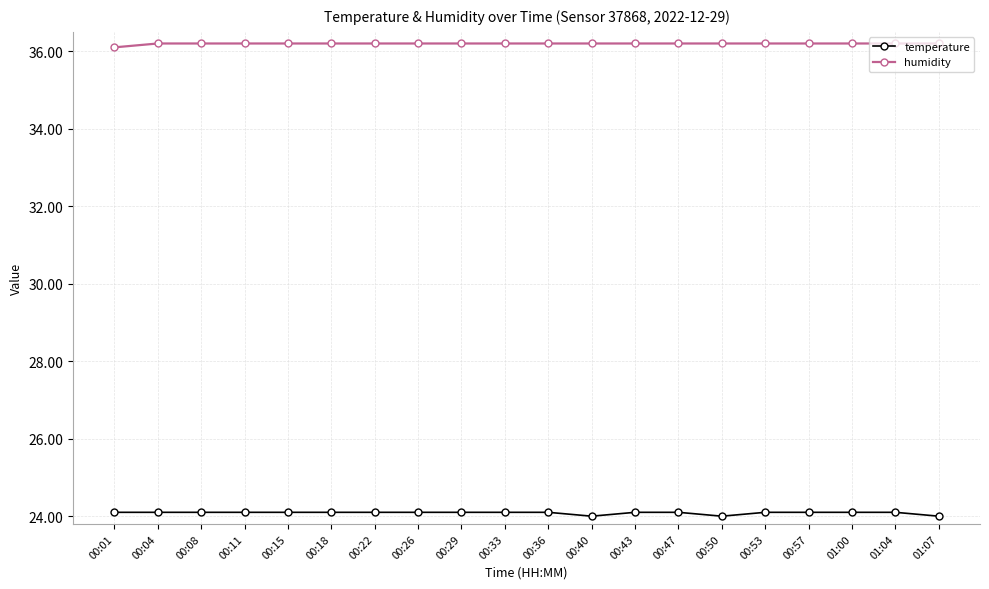

How many lines are shown in the chart?

2